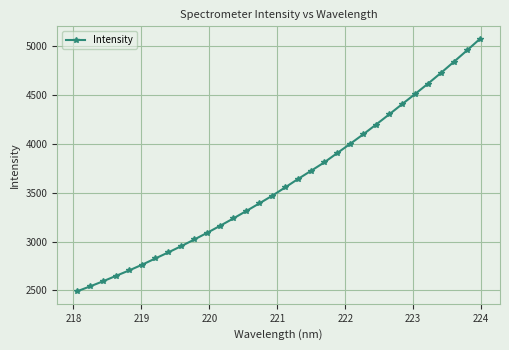

True or false: there are more than 2 points higher than both neighbors.

False